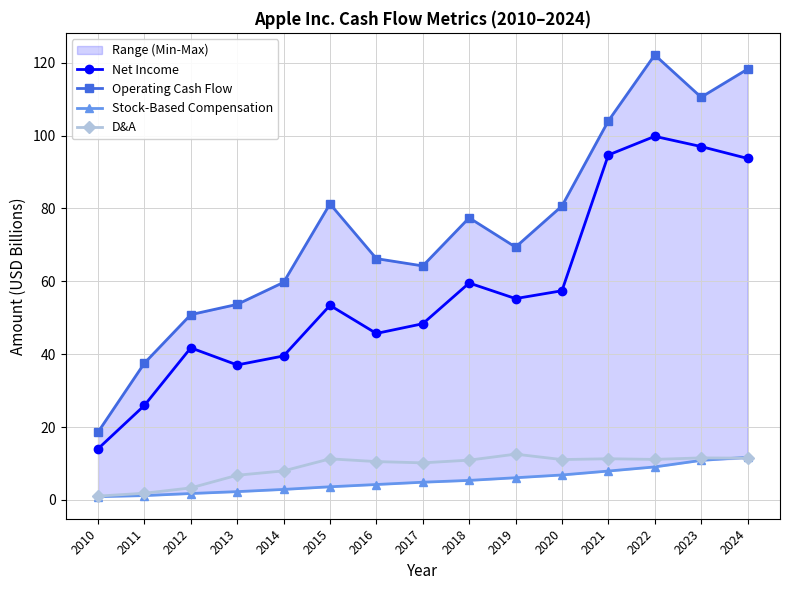

Rank the series by their maximum value, from highest to lowest.

Operating Cash Flow, Net Income, D&A, Stock-Based Compensation